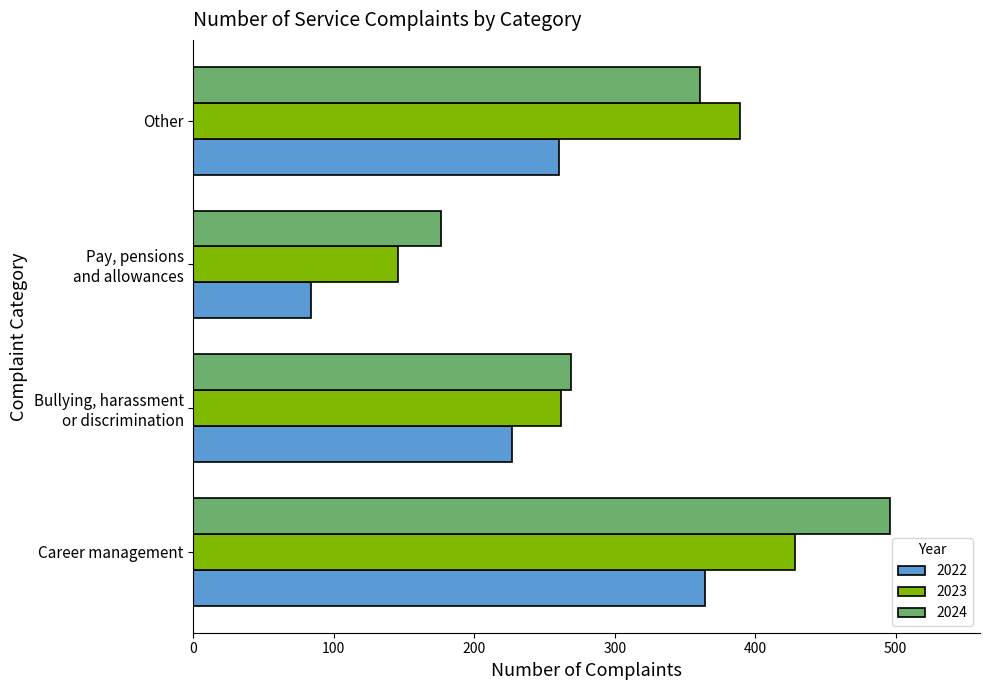

List the series in order of their overall mean, highest first.

2024, 2023, 2022